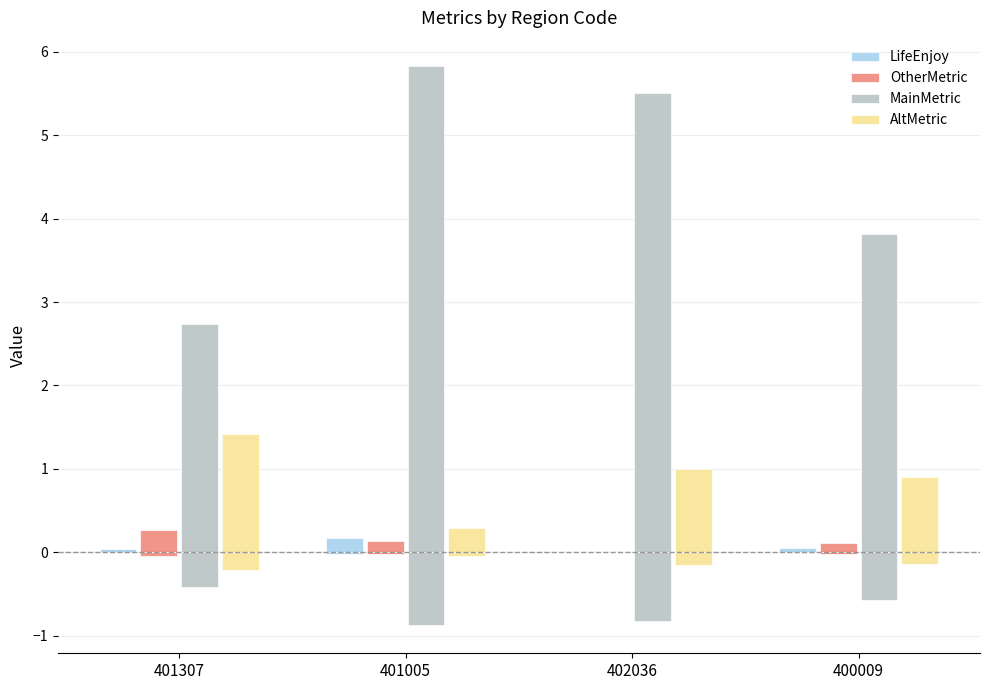

Which category has the highest value in the MainMetric series?

401005